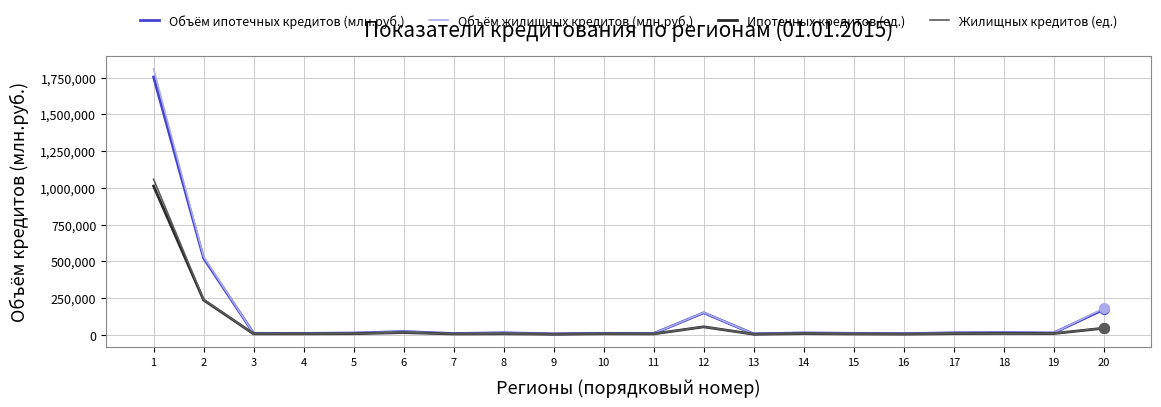

List the series in order of their peak value, lowest first.

Ипотечных кредитов (ед.), Жилищных кредитов (ед.), Объём ипотечных кредитов (млн.руб.), Объём жилищных кредитов (млн.руб.)